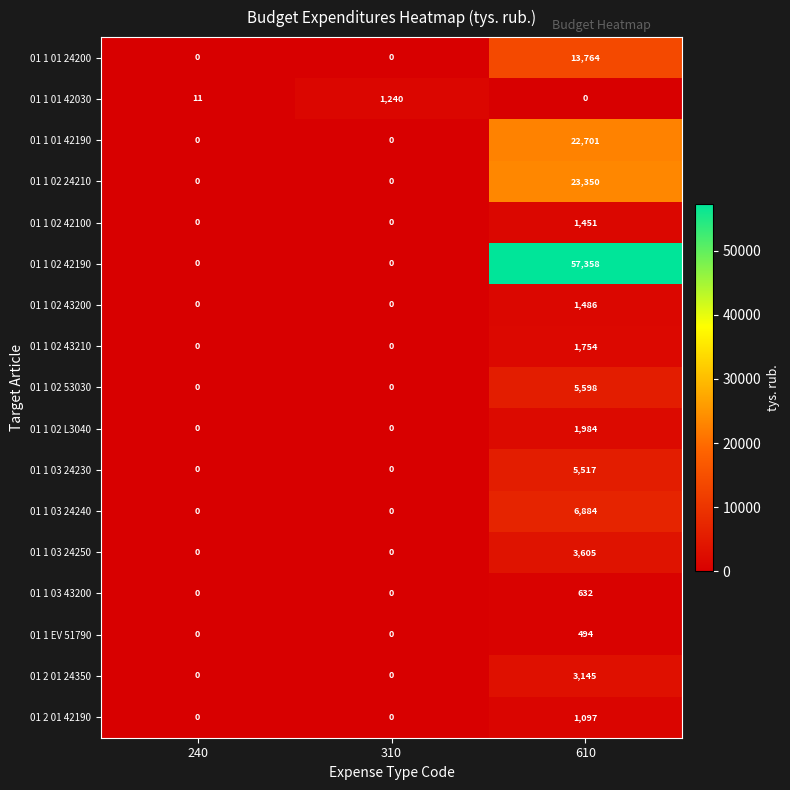

The value of 01 1 02 43210 at 240 is 606. True or false?

False